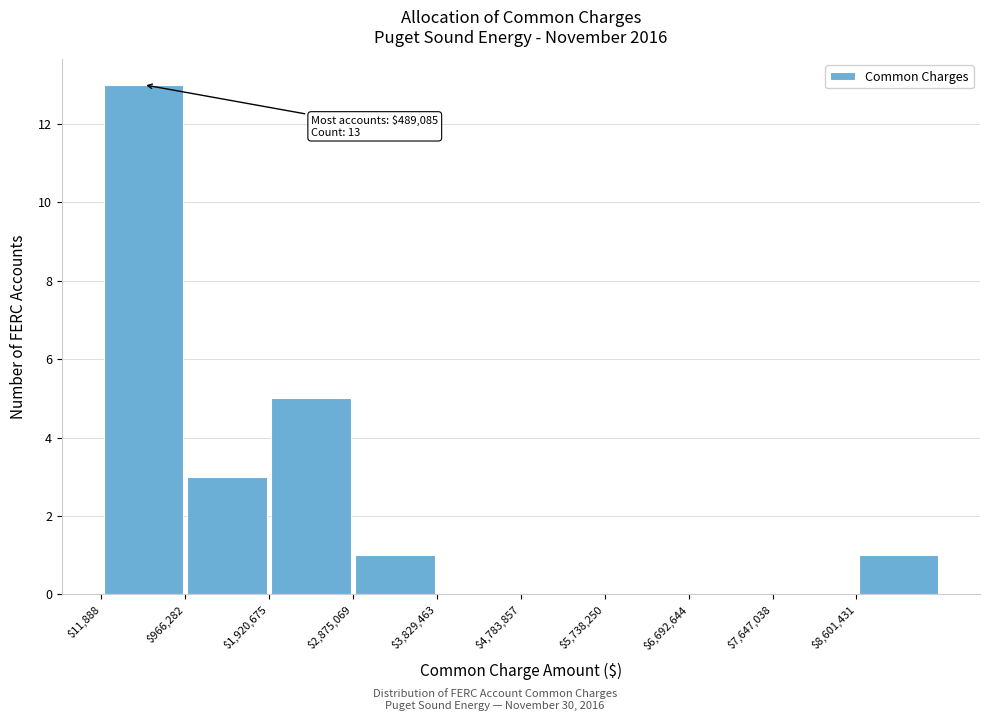

Which range on the x-axis has the tallest bar?

0 to 1000000